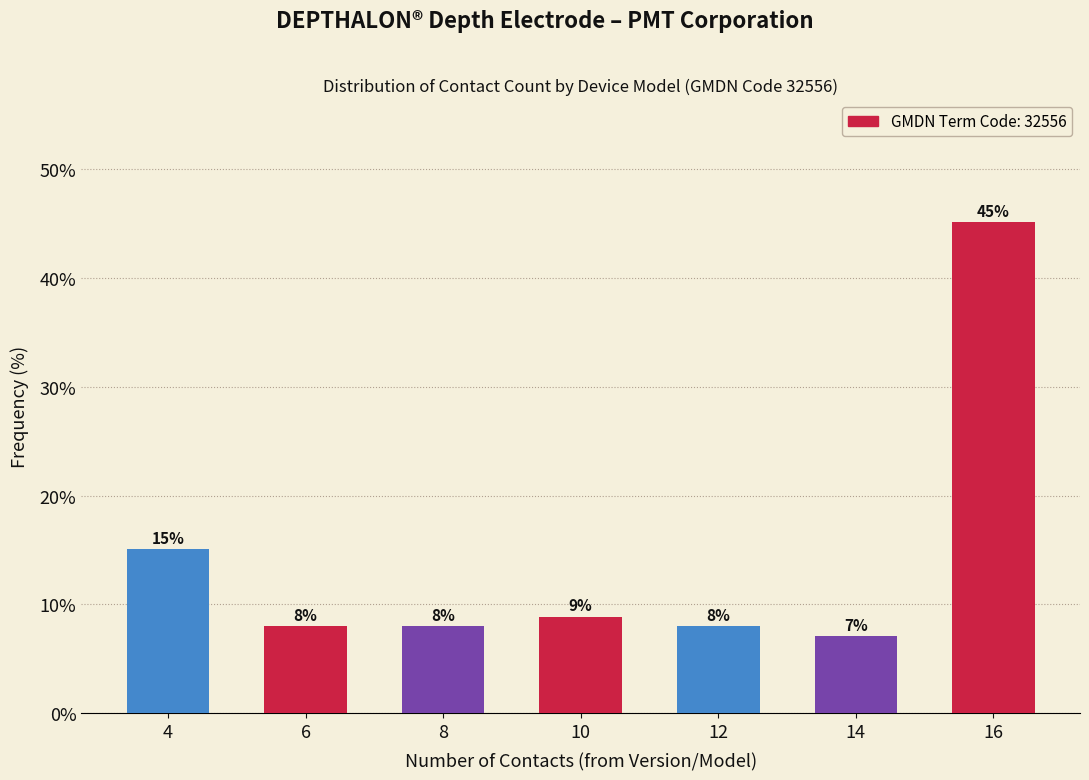

The chart shows a value of 15.0 at 4. True or false?

True